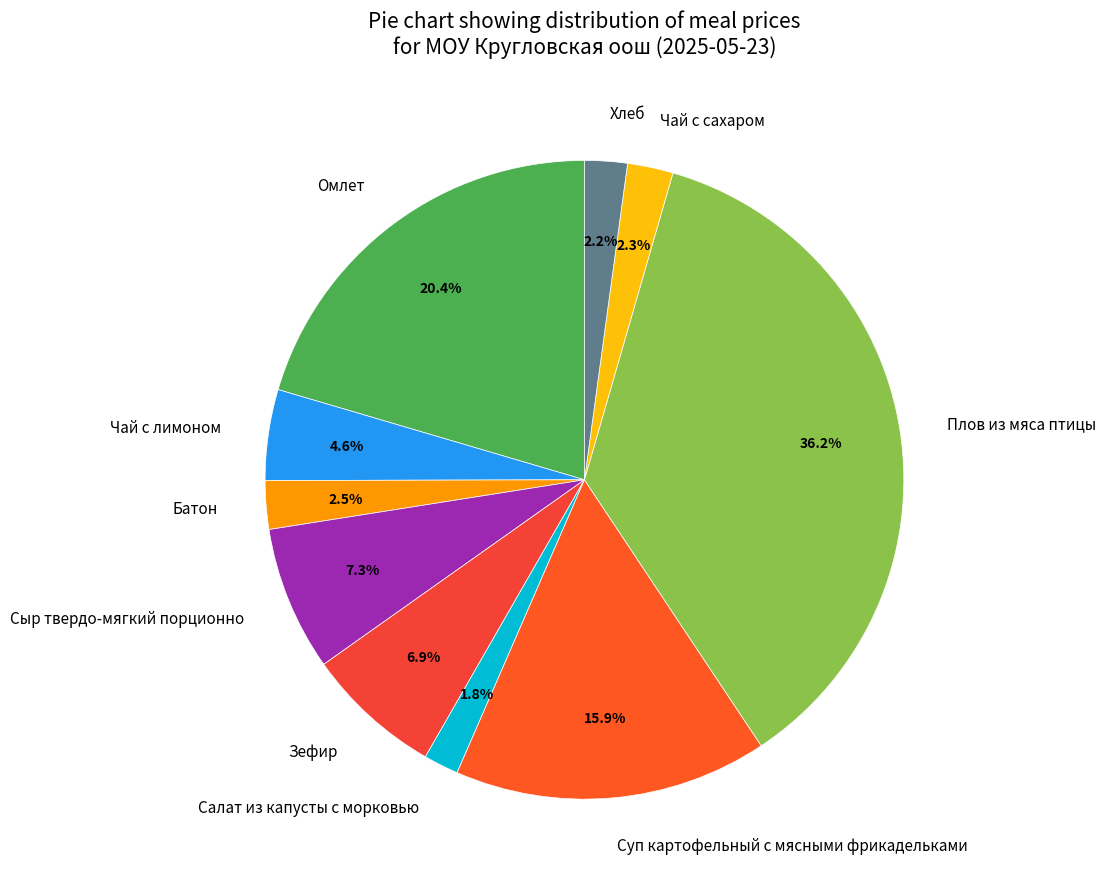

To the nearest percent, what is the combined percentage of Салат из капусты с морковью and Чай с лимоном?

6%